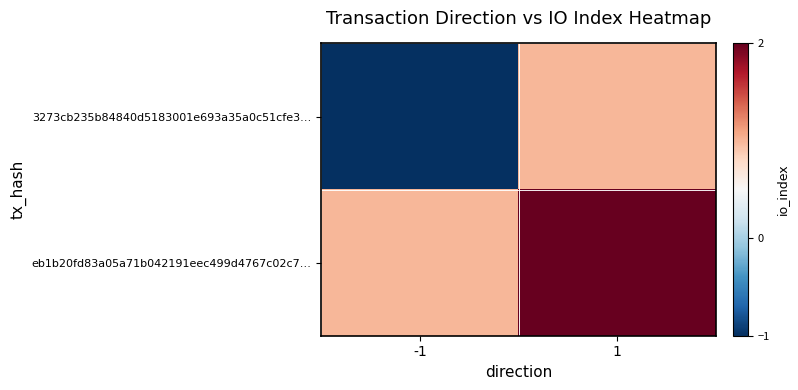

List the series in order of their overall mean, lowest first.

3273cb235b84840d5183001e693a35a0c51cfe3…, eb1b20fd83a05a71b042191eec499d4767c02c7…